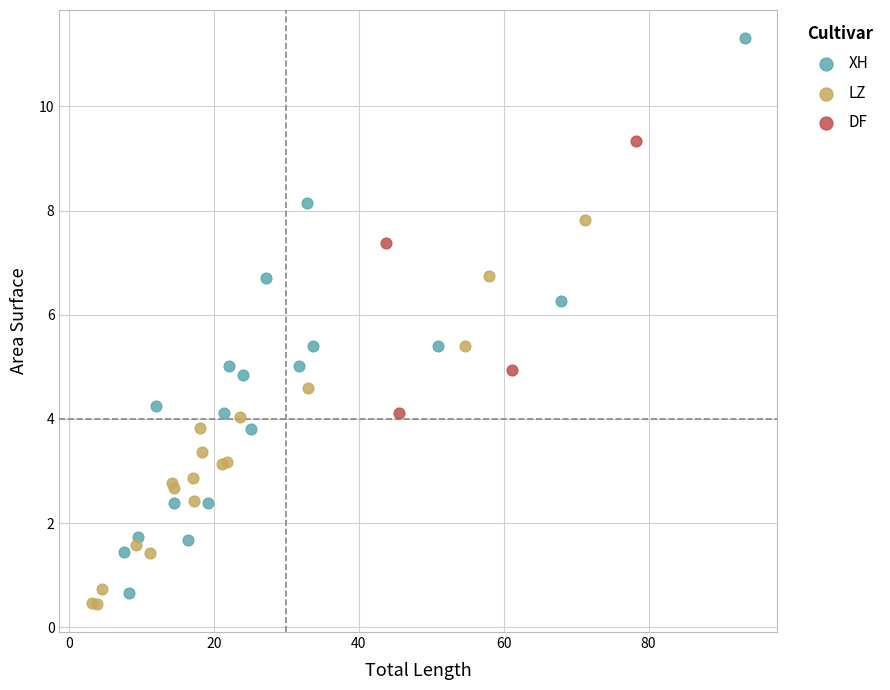

Which series contains the highest Y value?

XH